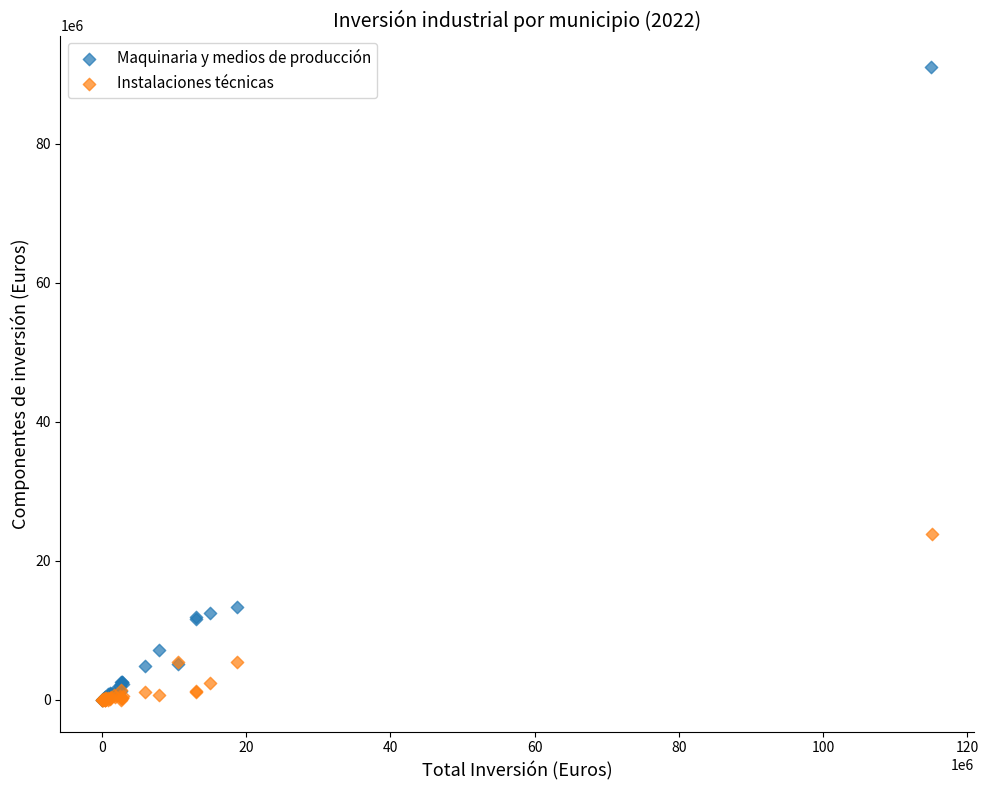

What are all the series names shown in the legend?

Maquinaria y medios de producción, Instalaciones técnicas